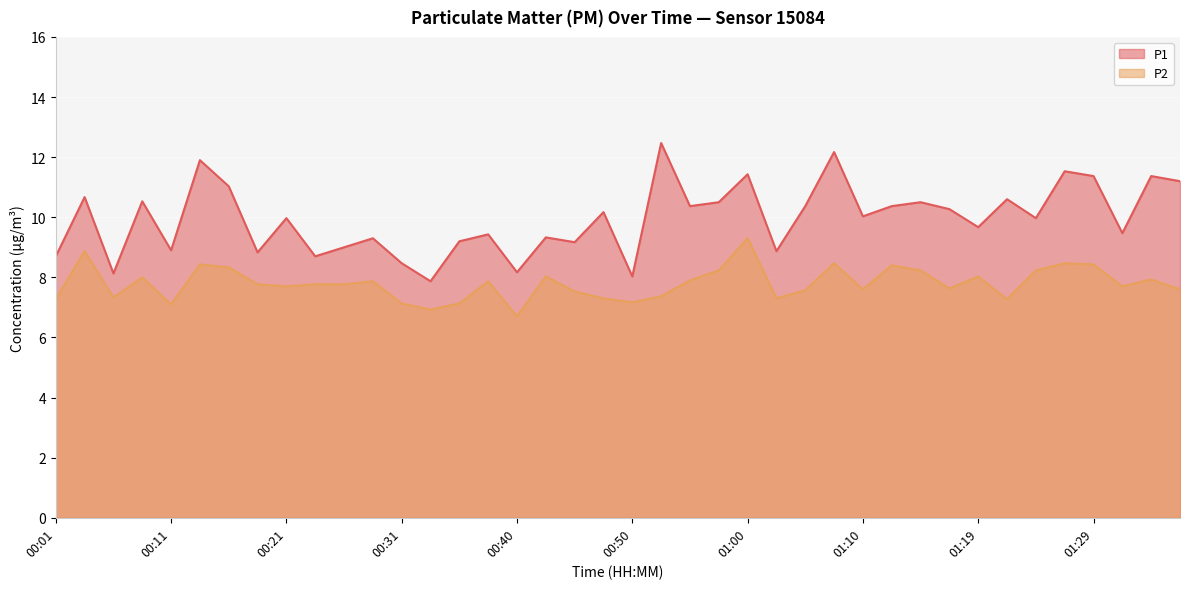

Which series has the widest spread of values?

P1